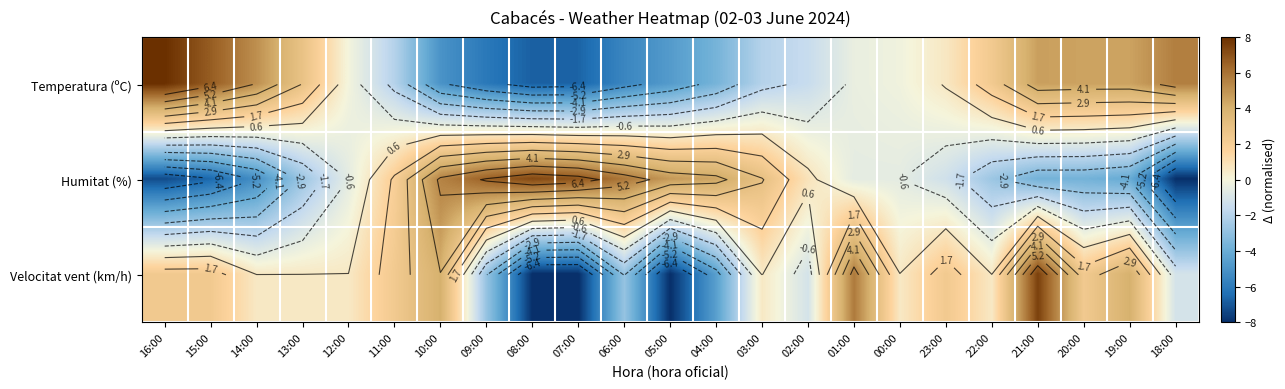

Is the value of Temperatura (ºC) at 13:00 greater than the value of Velocitat vent (km/h) at 08:00?

Yes